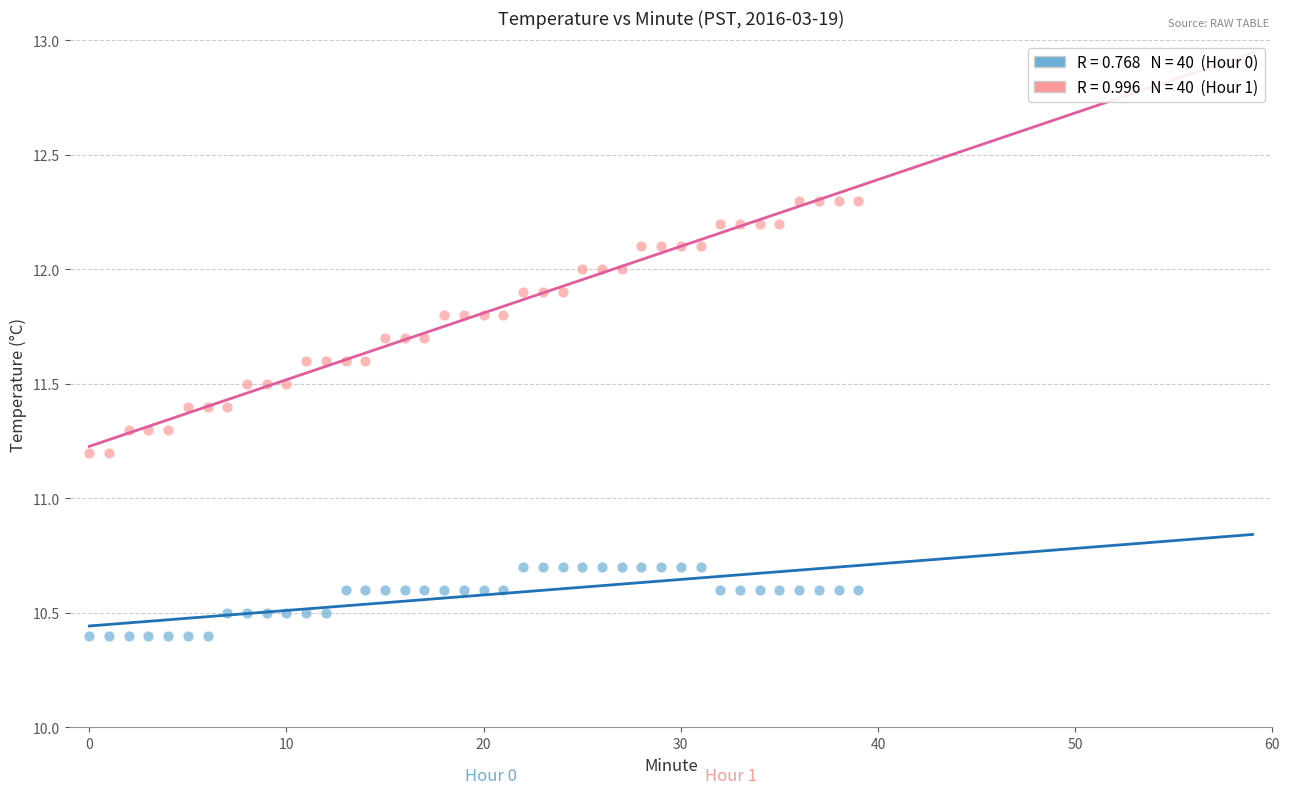

Across all data points, what is the range of Y values (max minus min)?

1.9